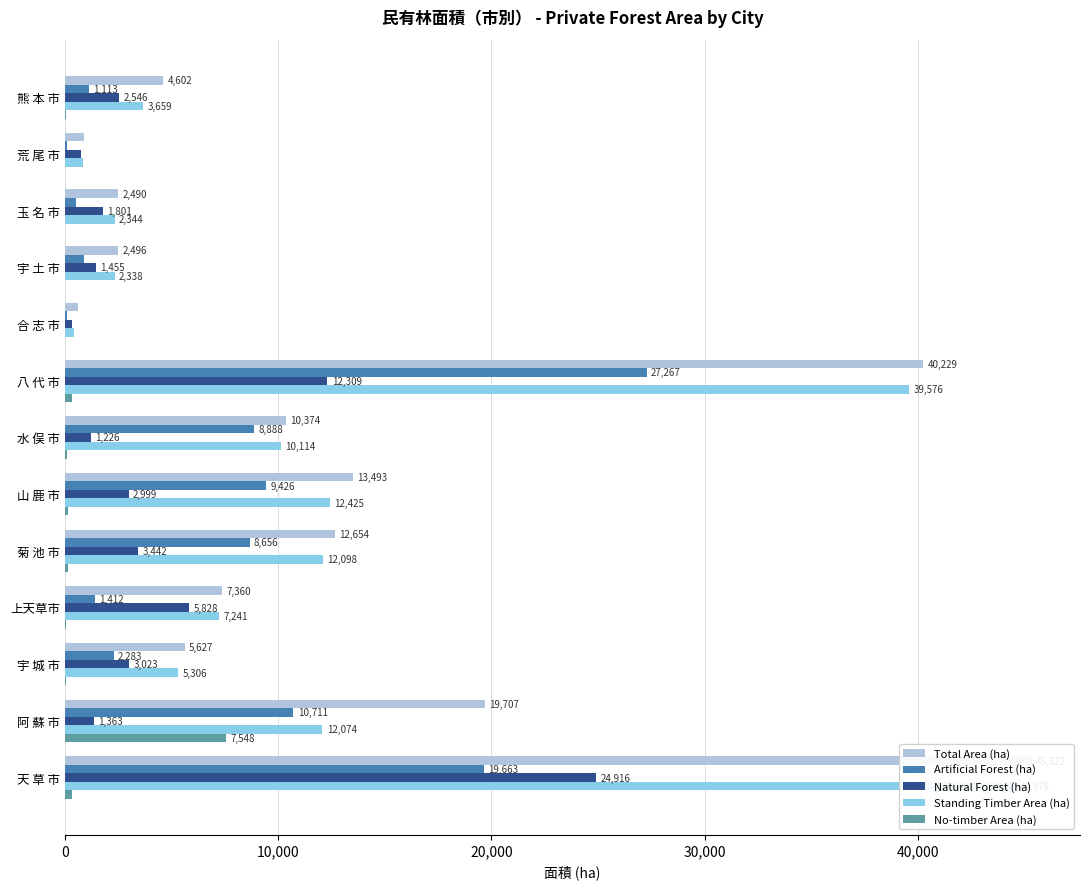

Which has a higher value, 菊 池 市 or 八 代 市?

八 代 市